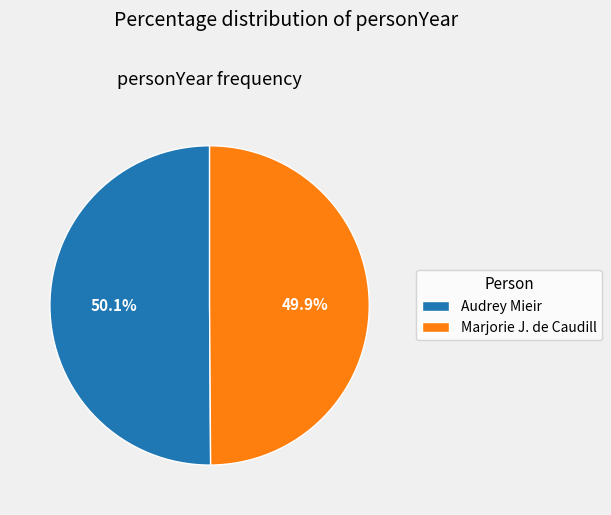

To the nearest percent, what is the combined percentage of Marjorie J. de Caudill and Audrey Mieir?

100%